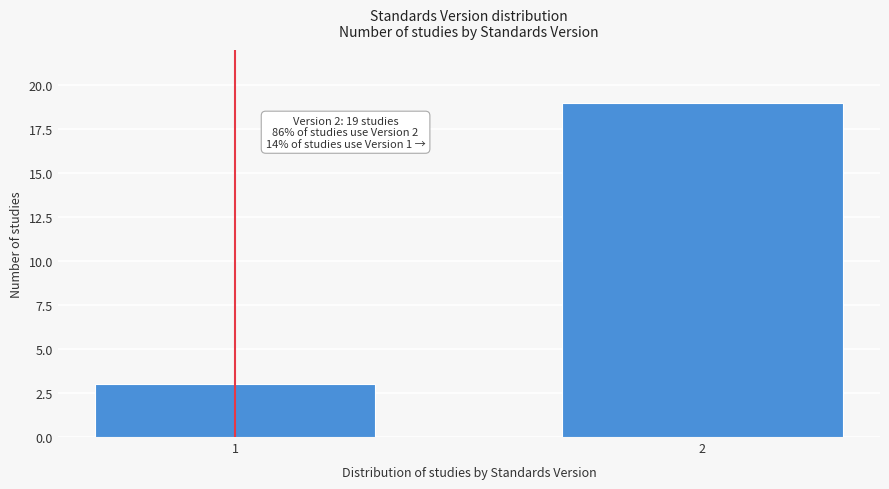

Reading left to right, what are all the values shown in this chart?

3	19